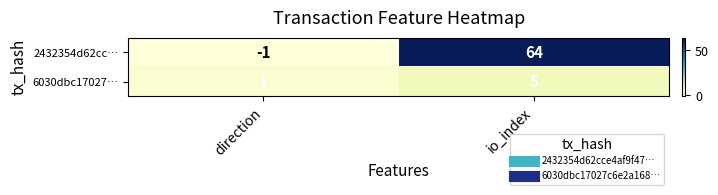

Which series has the widest spread of values?

2432354d62cc…